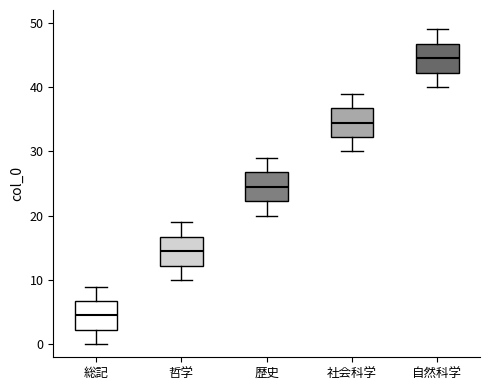

Where does the lower whisker of the box for 社会科学 end on the y-axis? The values are not printed on the chart, so give them approximately, as read against the axis.

30